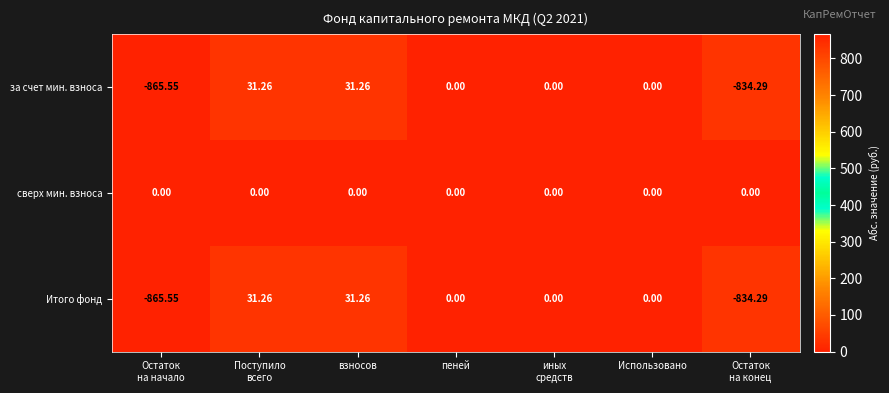

Which series has the largest total across all categories?

сверх мин. взноса